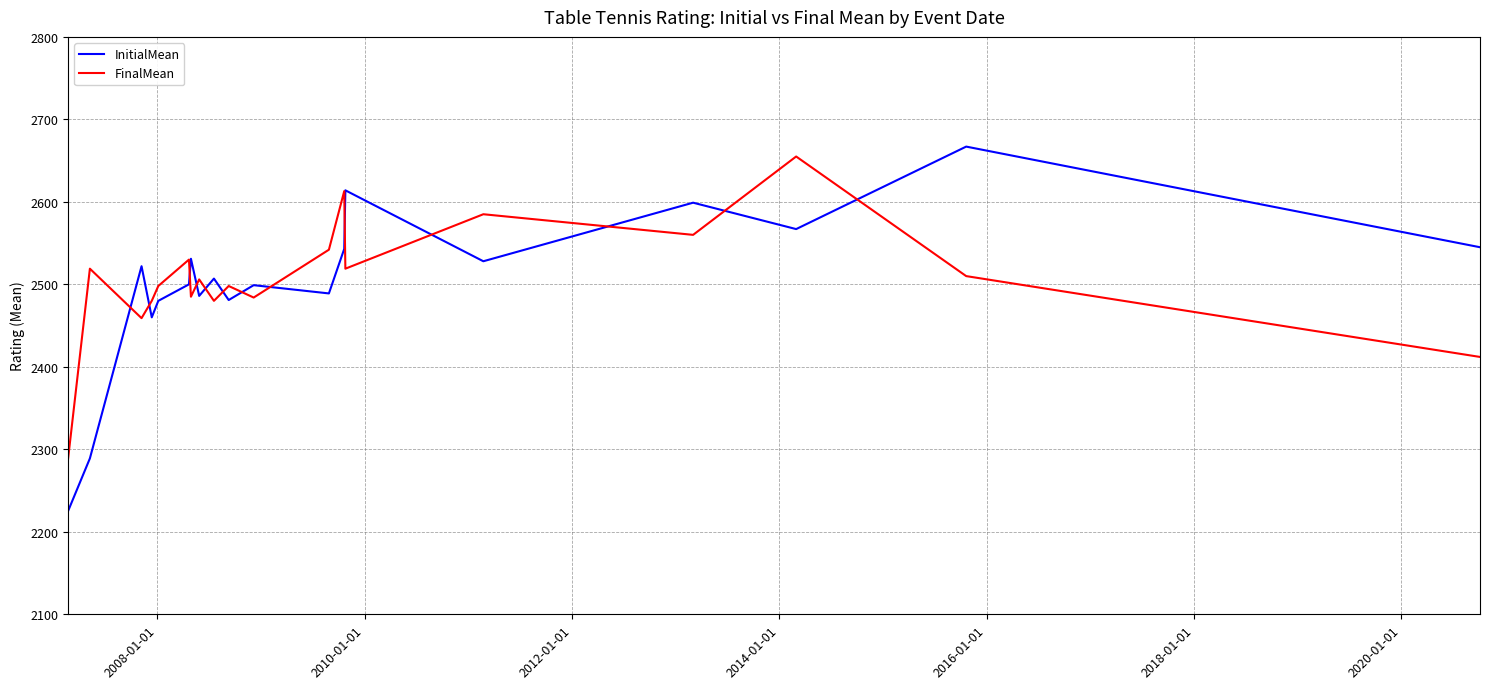

What is the difference between the maximum and minimum values in the InitialMean series?

442